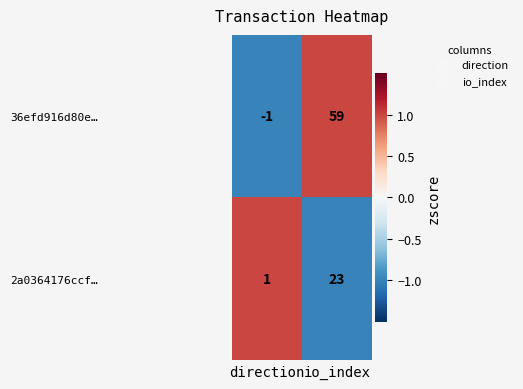

At which category is the sum across all series the highest?

io_index